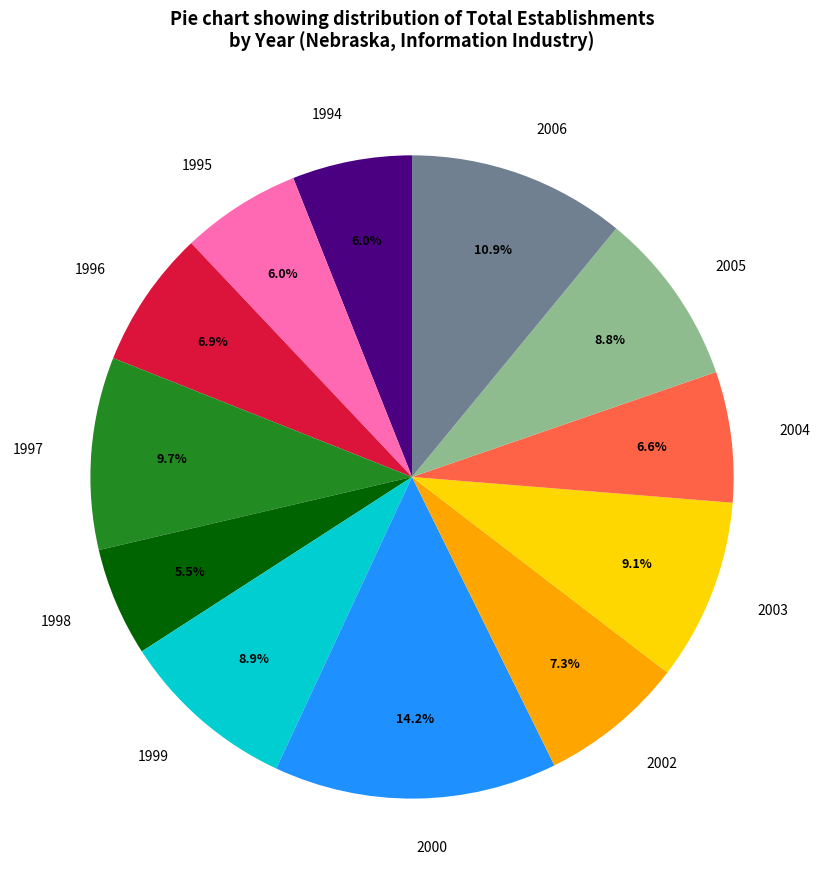

To the nearest percent, what percentage of the pie is 1996?

7%